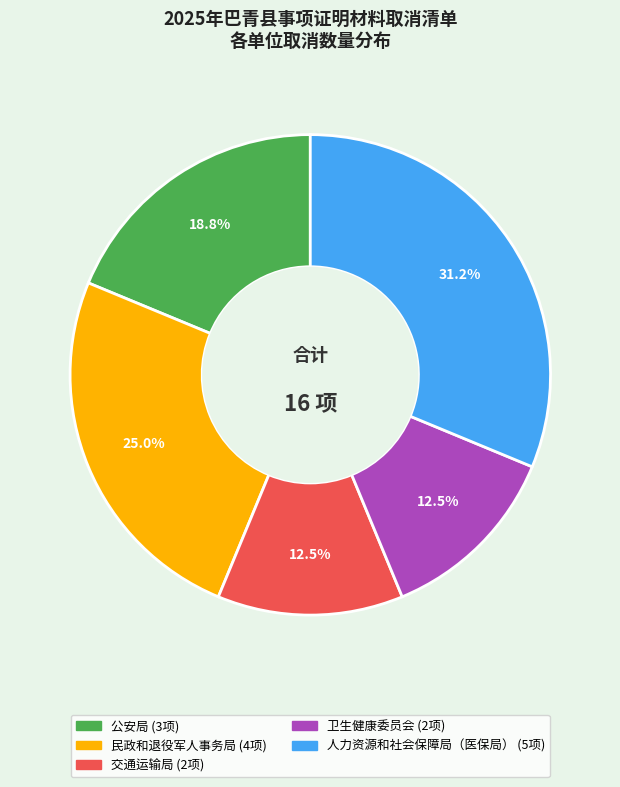

To the nearest percent, what is the difference between the 人力资源和社会保障局（医保局） and 民政和退役军人事务局 slice percentages?

6%